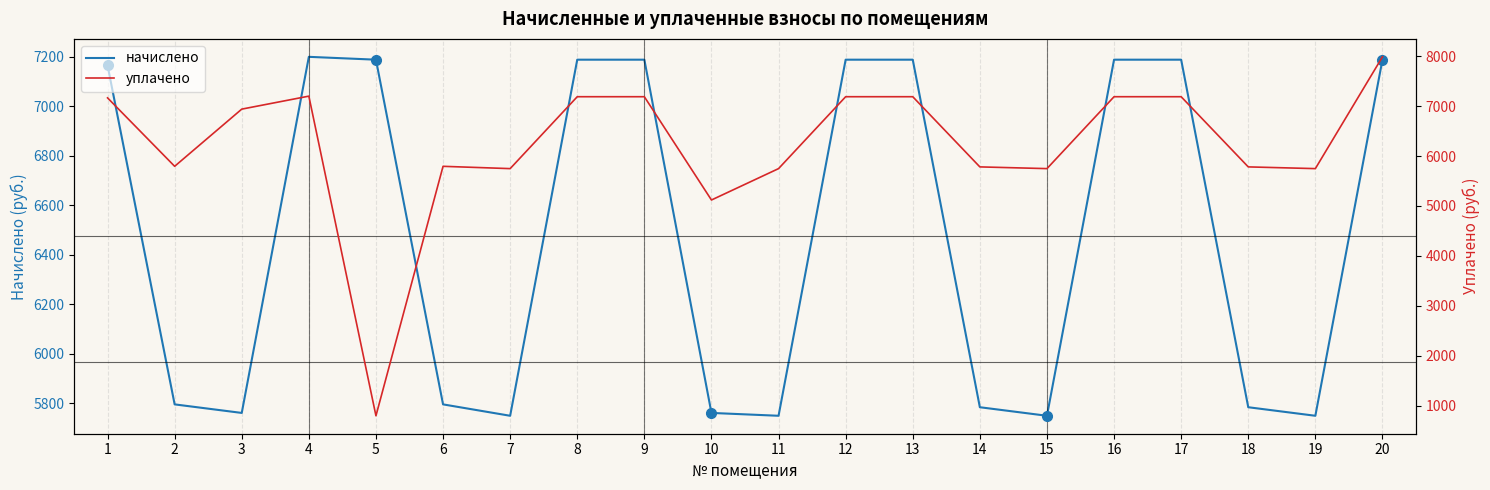

What are all the series names shown in the legend?

начислено, уплачено